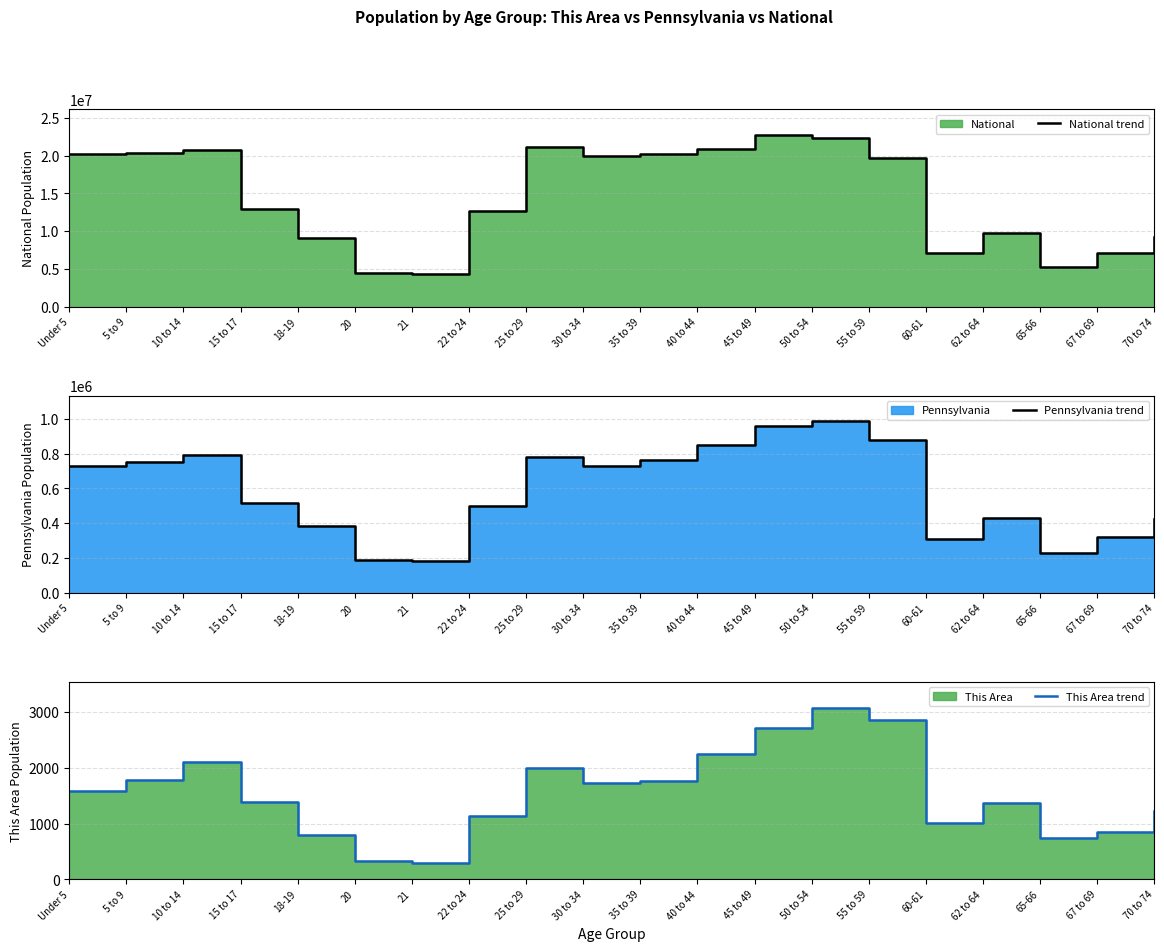

What is the minimum value for National trend?

4354294